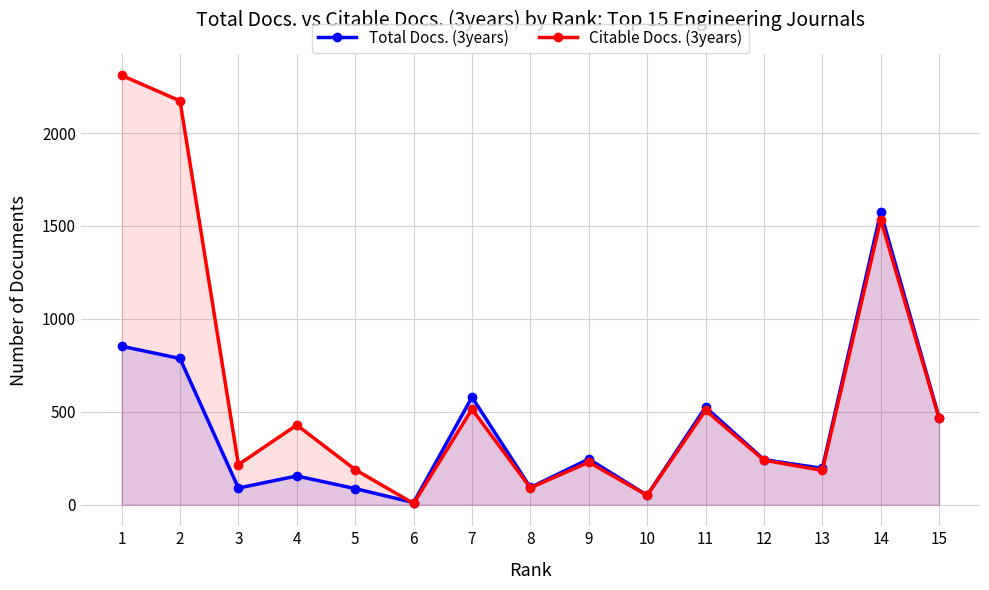

How many data points in Citable Docs. (3years) are above 240?

7